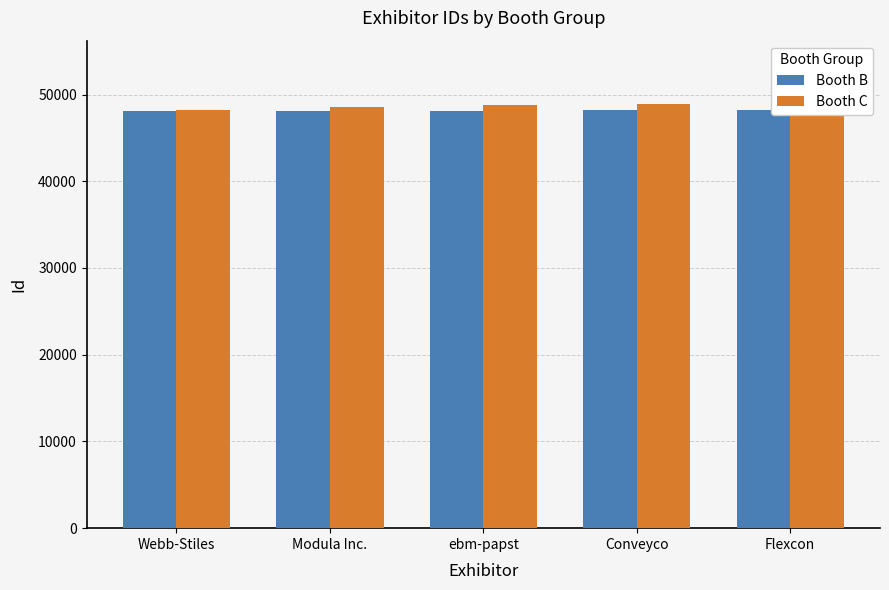

The Booth C series shows 48835 at ebm-papst. True or false?

True